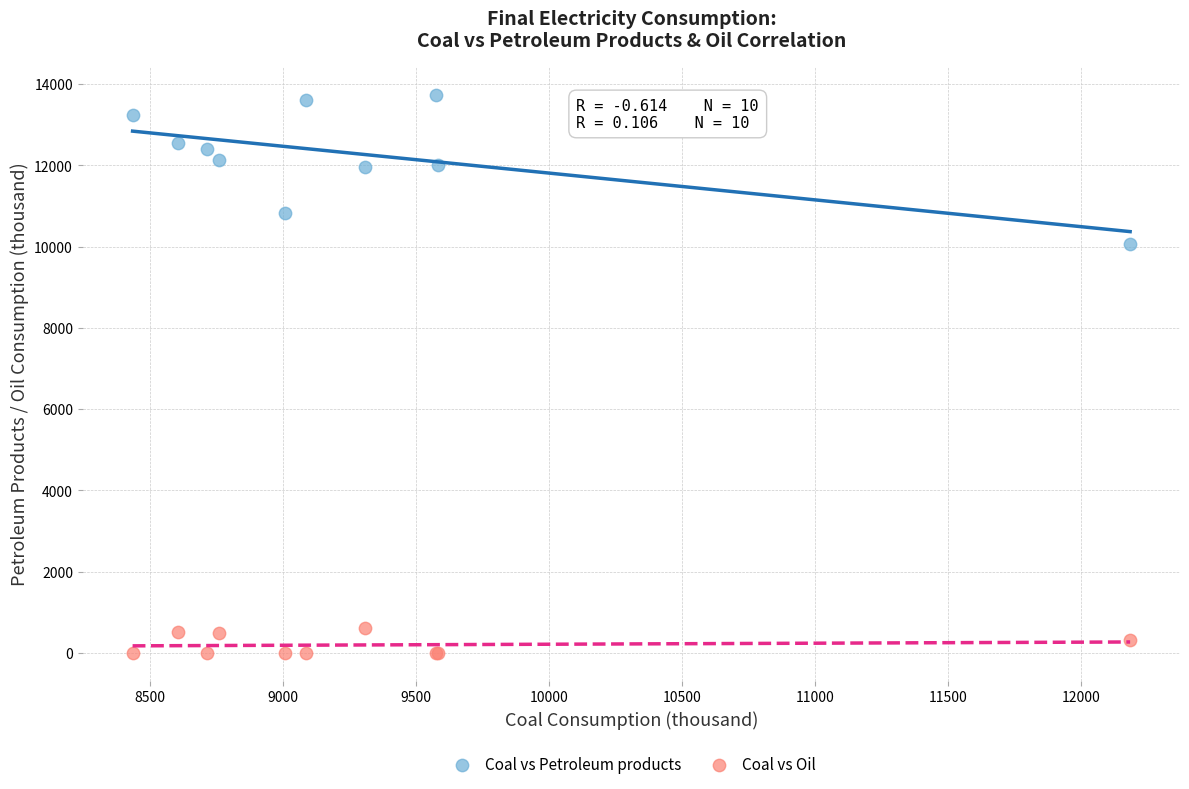

What is the X range (max minus min) for the scatter plot?

3751.6